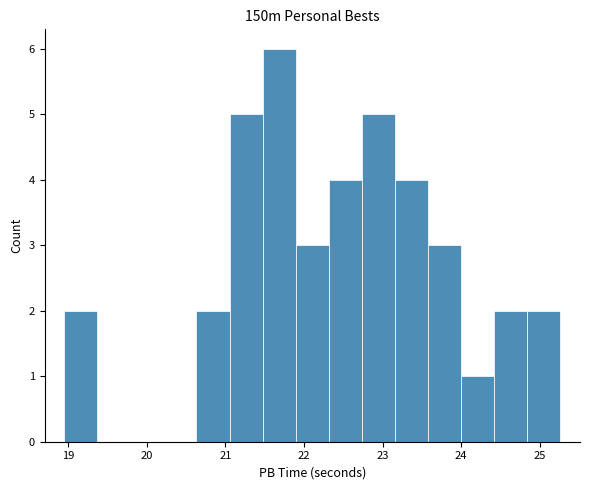

Reading left to right, list every bar in this chart as the range it spans on the x-axis followed by its height. Neither the bar edges nor the heights are printed on the chart, so give them approximately, as read against the axes.

19.0 to 19.4: 2
19.4 to 19.8: 0
19.8 to 20.2: 0
20.2 to 20.6: 0
20.6 to 21.1: 2
21.1 to 21.5: 5
21.5 to 21.9: 6
21.9 to 22.3: 3
22.3 to 22.7: 4
22.7 to 23.2: 5
23.2 to 23.6: 4
23.6 to 24.0: 3
24.0 to 24.4: 1
24.4 to 24.8: 2
24.8 to 25.3: 2